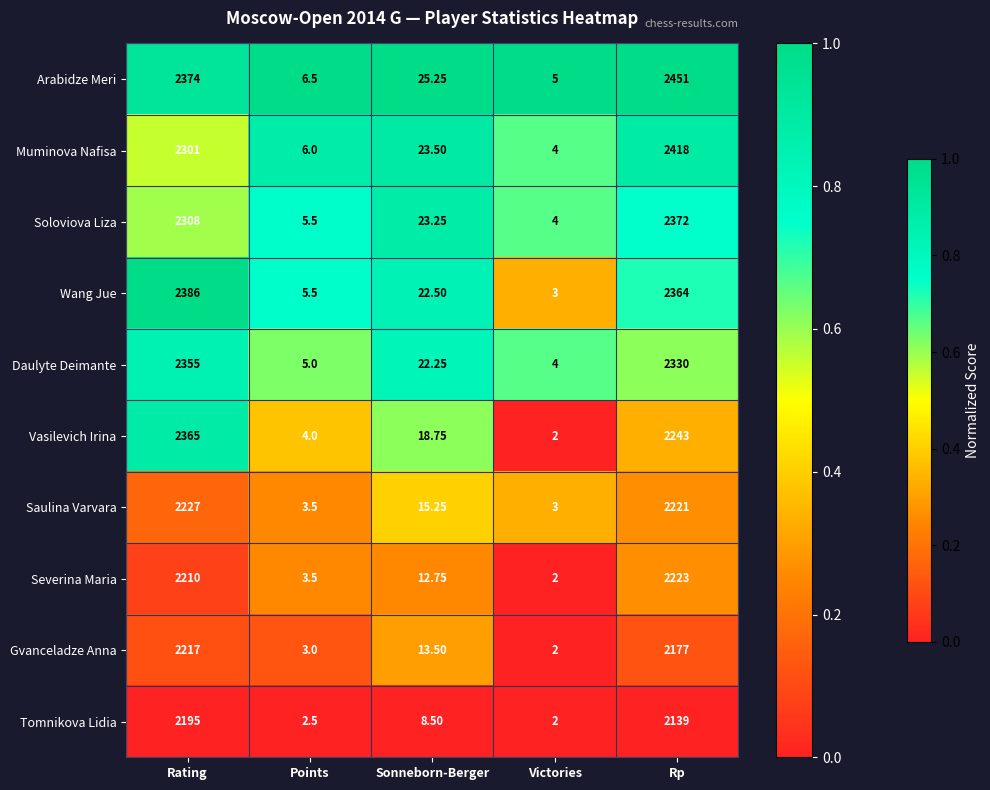

Between Rating and Sonneborn-Berger, which series saw the biggest shift?

Wang Jue